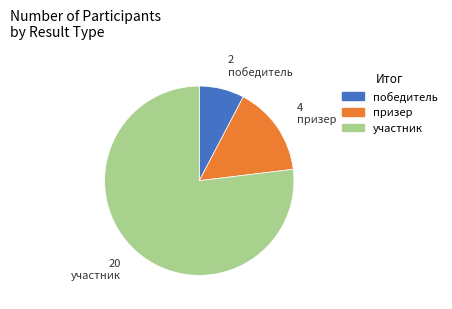

What is the ratio of the value at призер to the value at участник?

0.2